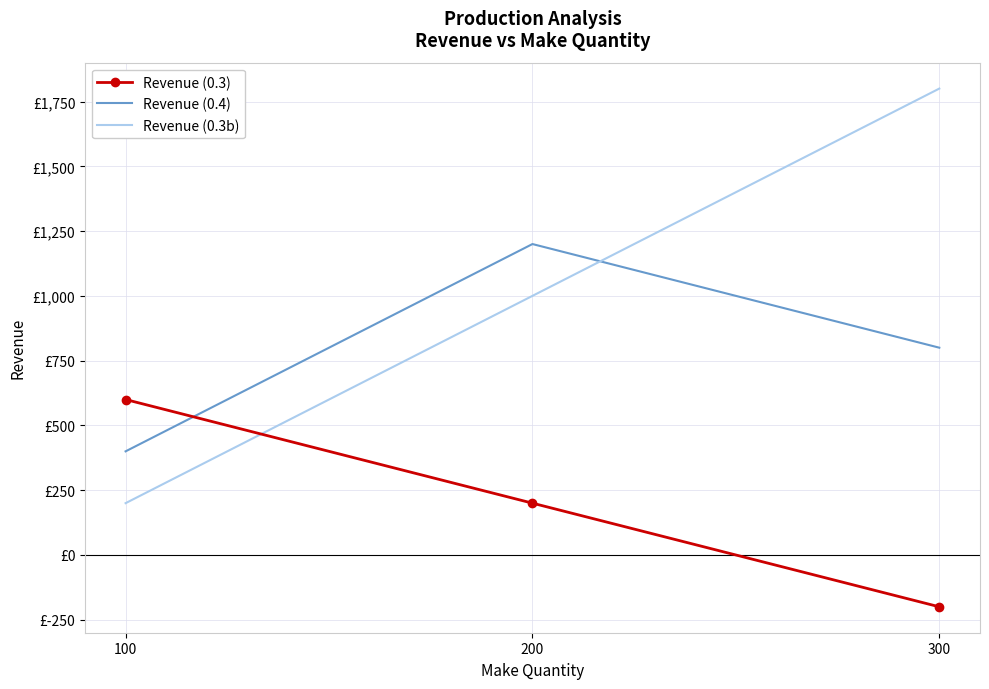

What are all the series names shown in the legend?

Revenue (0.3), Revenue (0.4), Revenue (0.3b)